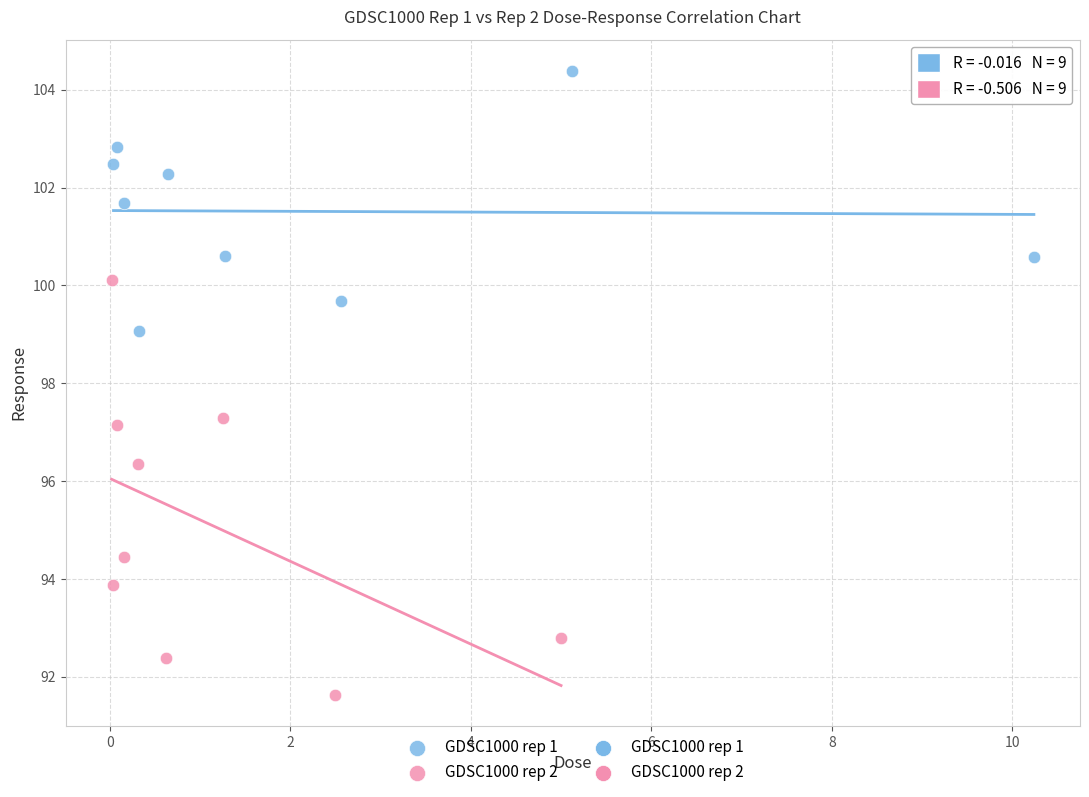

Which series reaches the maximum Y coordinate?

GDSC1000 rep 1